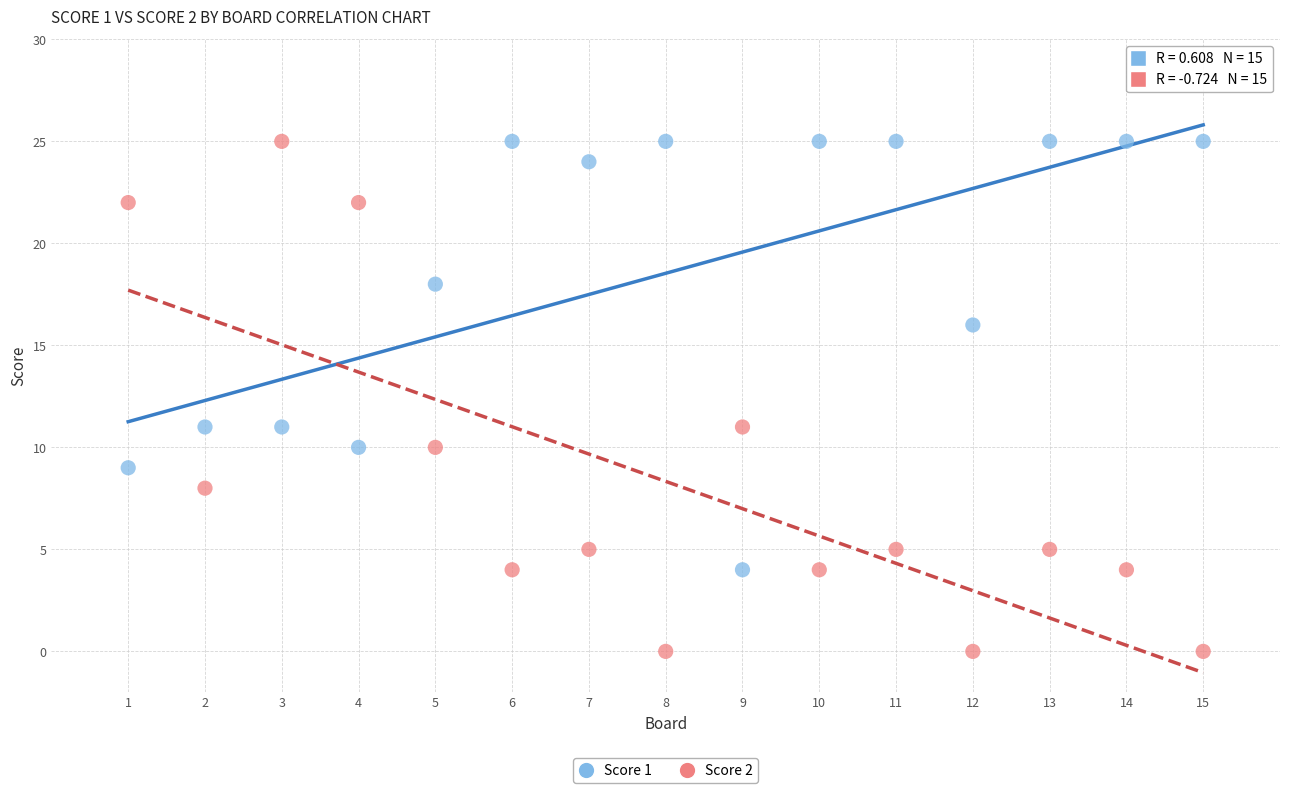

Which series reaches the minimum Y coordinate?

Score 2